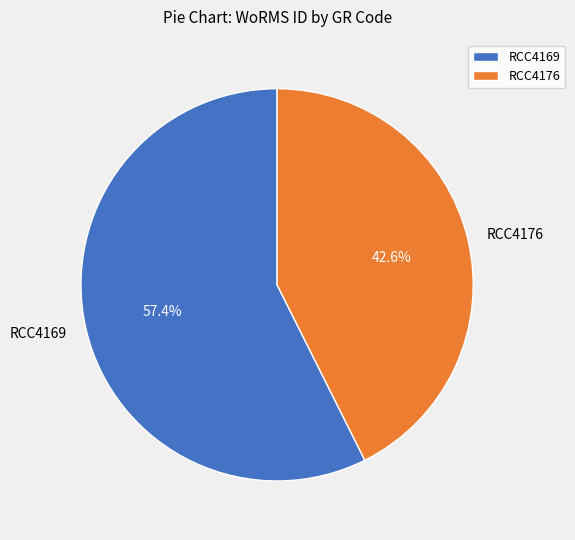

Rank the categories by value from lowest to highest.

RCC4176, RCC4169